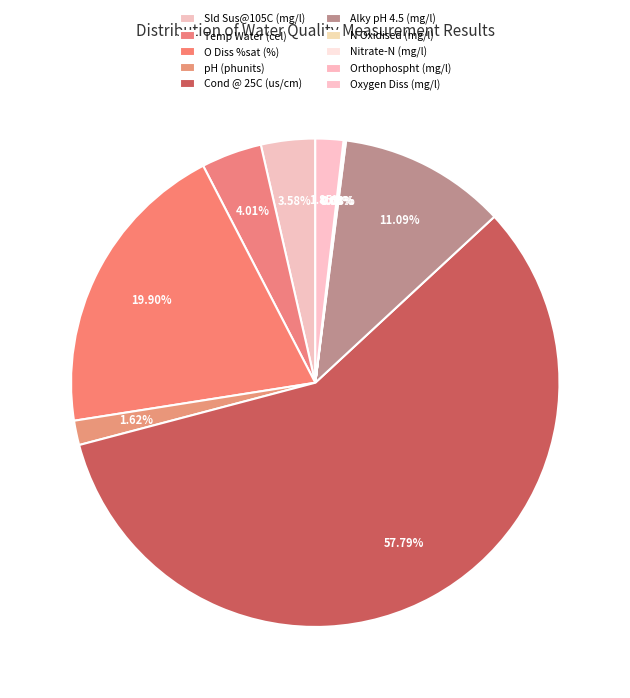

The Nitrate-N (mg/l) slice represents 0% of the pie. True or false?

True